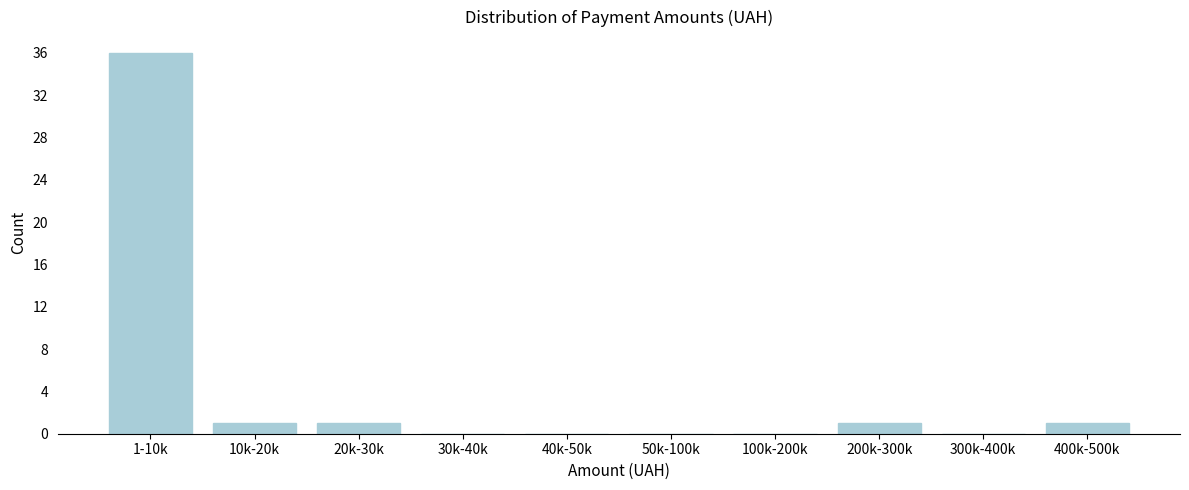

Reading left to right, what are all the values shown in this chart?

1-10k=36	10k-20k=1	20k-30k=1	30k-40k=0	40k-50k=0	50k-100k=0	100k-200k=0	200k-300k=1	300k-400k=0	400k-500k=1